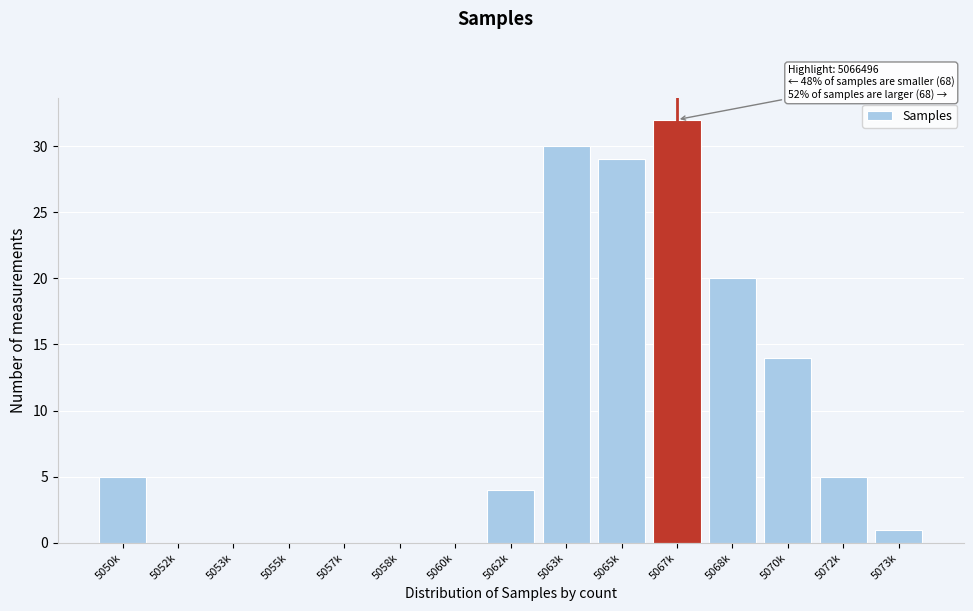

Reading left to right, what are all the values shown in this chart?

5050k=5	5052k=0	5053k=0	5055k=0	5057k=0	5058k=0	5060k=0	5062k=4	5063k=30	5065k=29	5067k=32	5068k=20	5070k=14	5072k=5	5073k=1